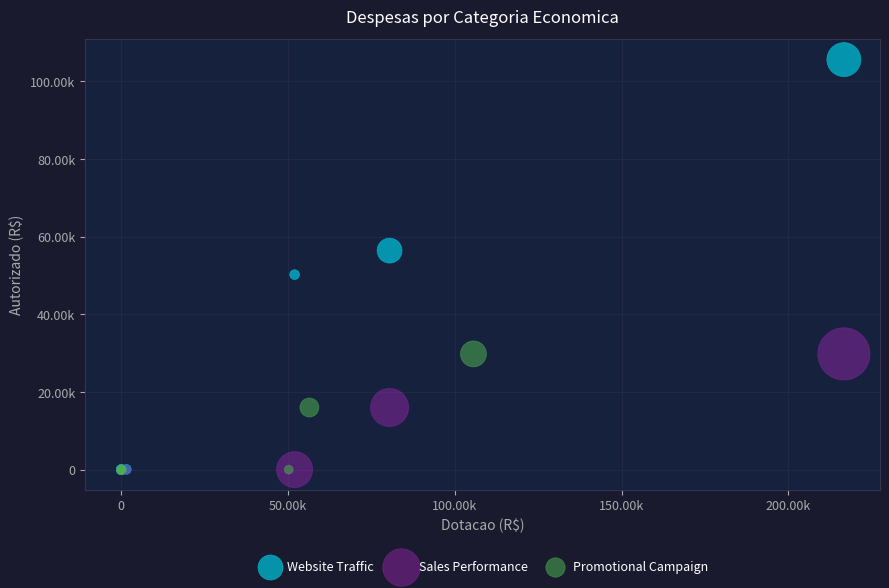

Which series has the widest spread of Y values?

Website Traffic